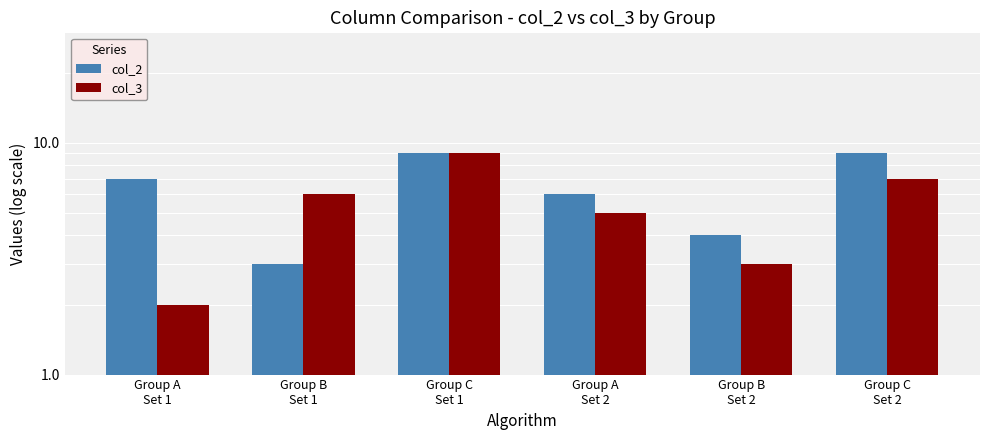

What is the lowest value of the col_2 series?

3